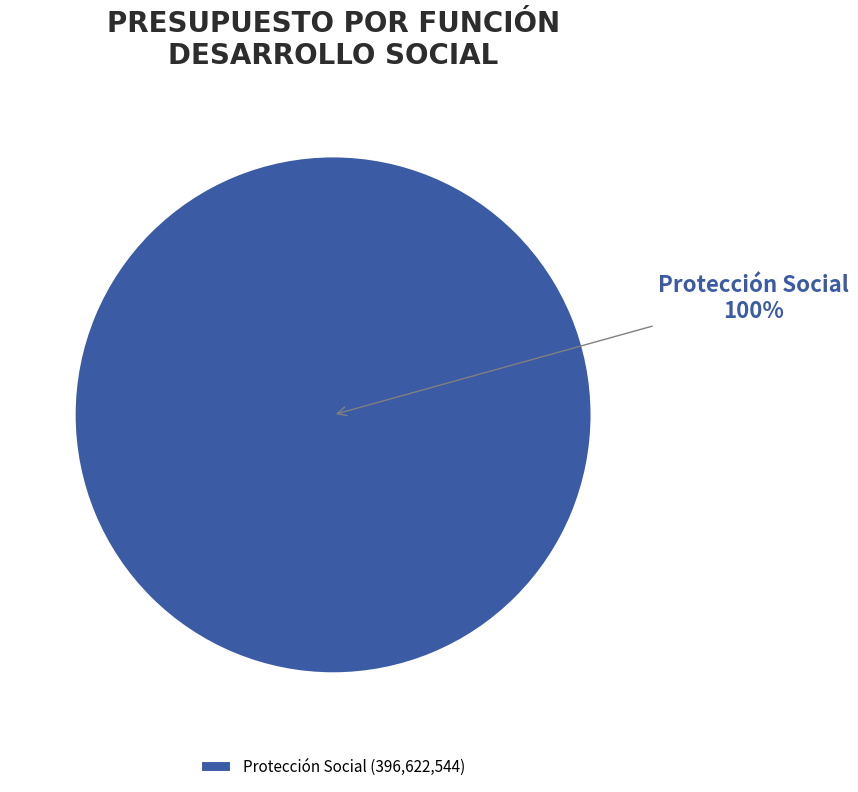

What percentage is the Protección Social slice, to the nearest percent?

100%